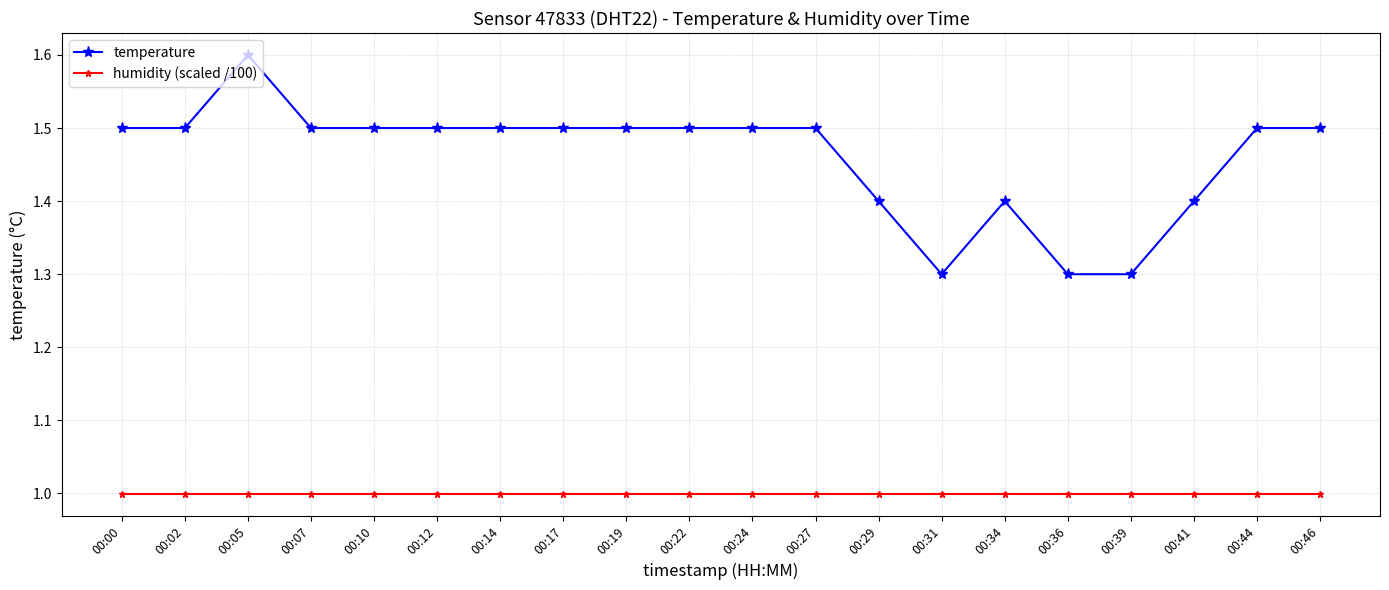

Reading right to left, transcribe all the data shown in this chart.

temperature: 1.5	1.5	1.4	1.3	1.3	1.4	1.3	1.4	1.5	1.5	1.5	1.5	1.5	1.5	1.5	1.5	1.5	1.6	1.5	1.5
humidity (scaled /100): 1.0	1.0	1.0	1.0	1.0	1.0	1.0	1.0	1.0	1.0	1.0	1.0	1.0	1.0	1.0	1.0	1.0	1.0	1.0	1.0